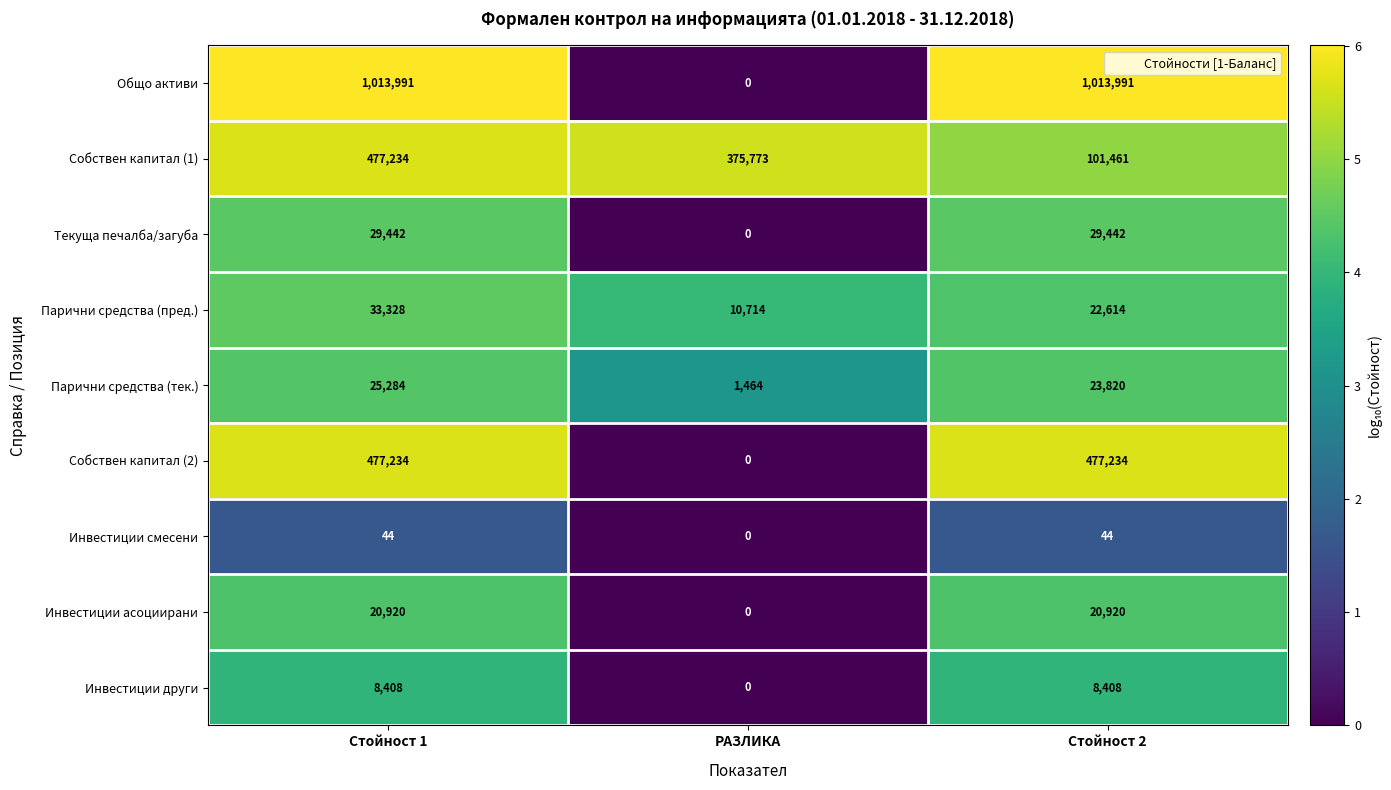

The value of Инвестиции други at Стойност 1 is 14643. True or false?

False